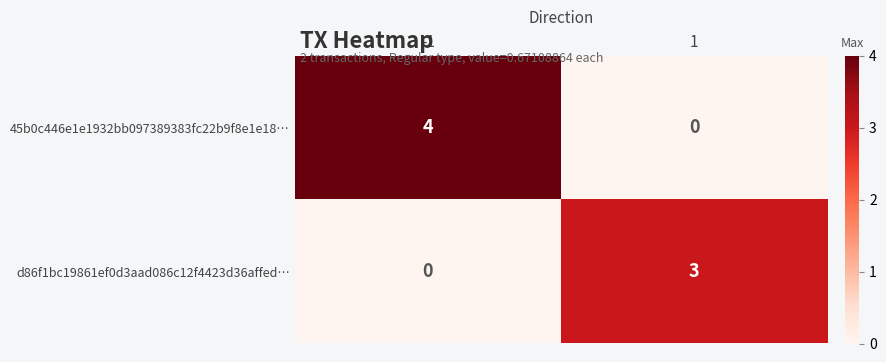

What is the difference between the maximum and minimum values in the d86f1bc19861ef0d3aad086c12f4423d36affed… series?

3